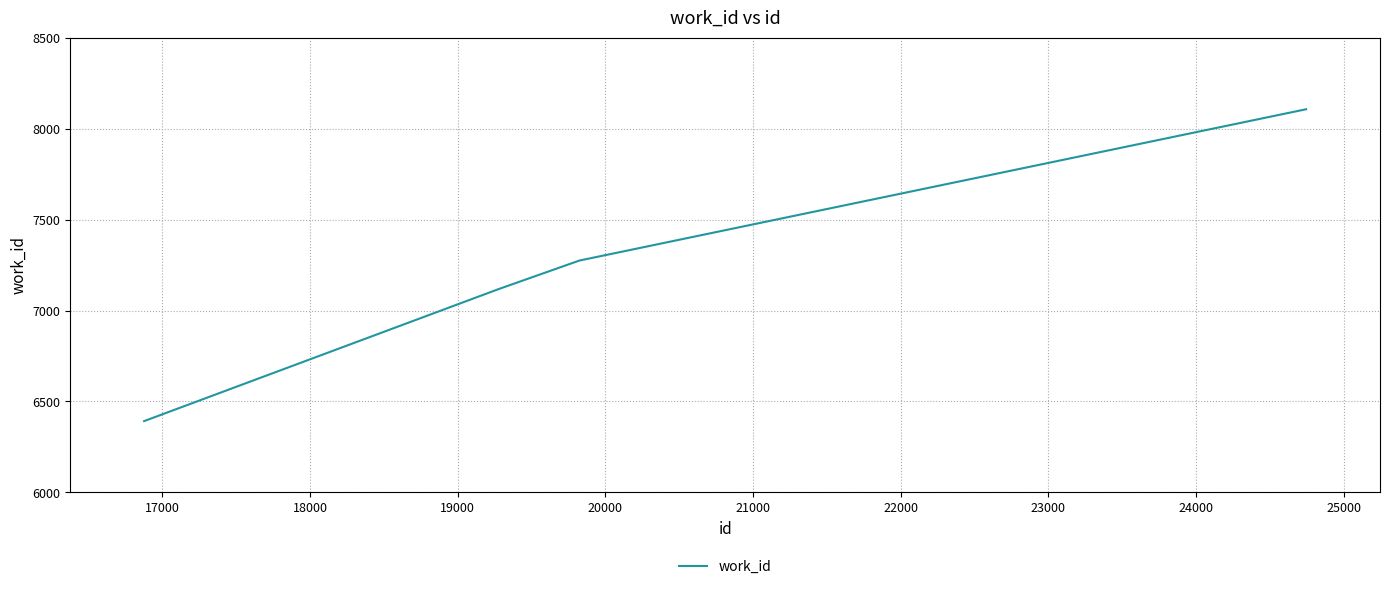

What is the sum of all values?

28893